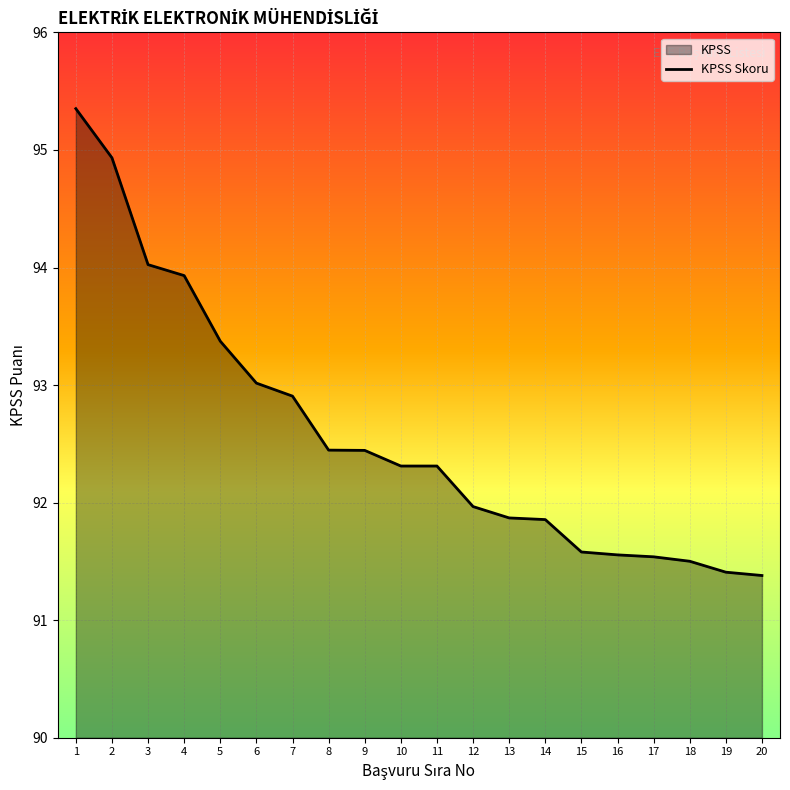

Between 9 and 2, which is larger?

2